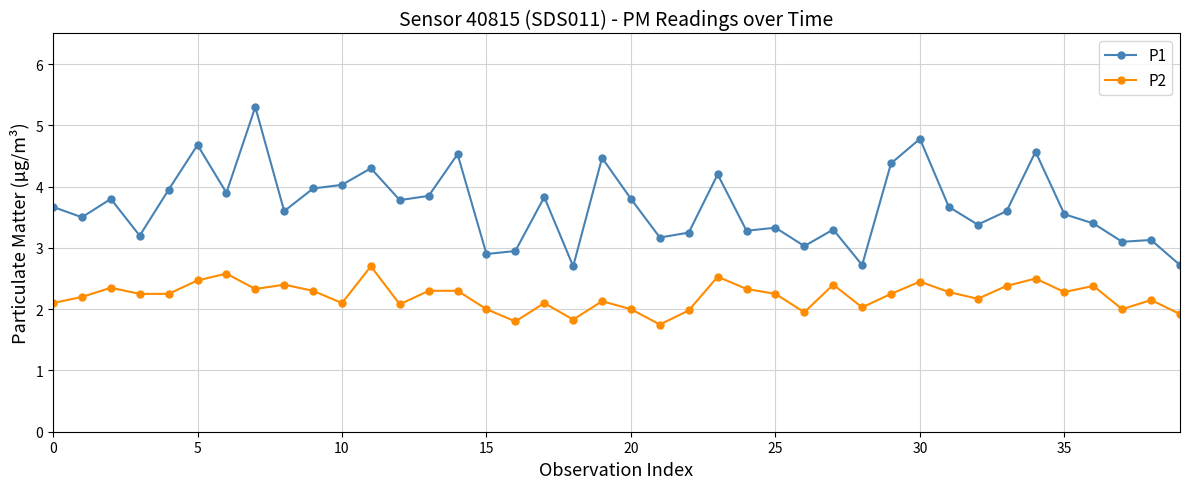

What is the difference between the second highest and minimum values in the P1 series?

2.1